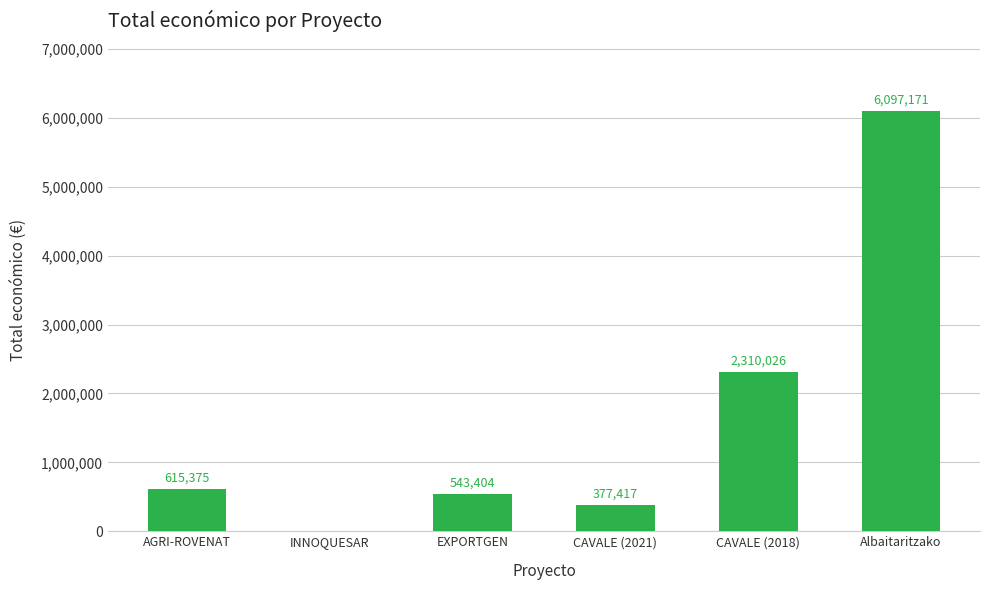

What is the sum of all values?

9943393